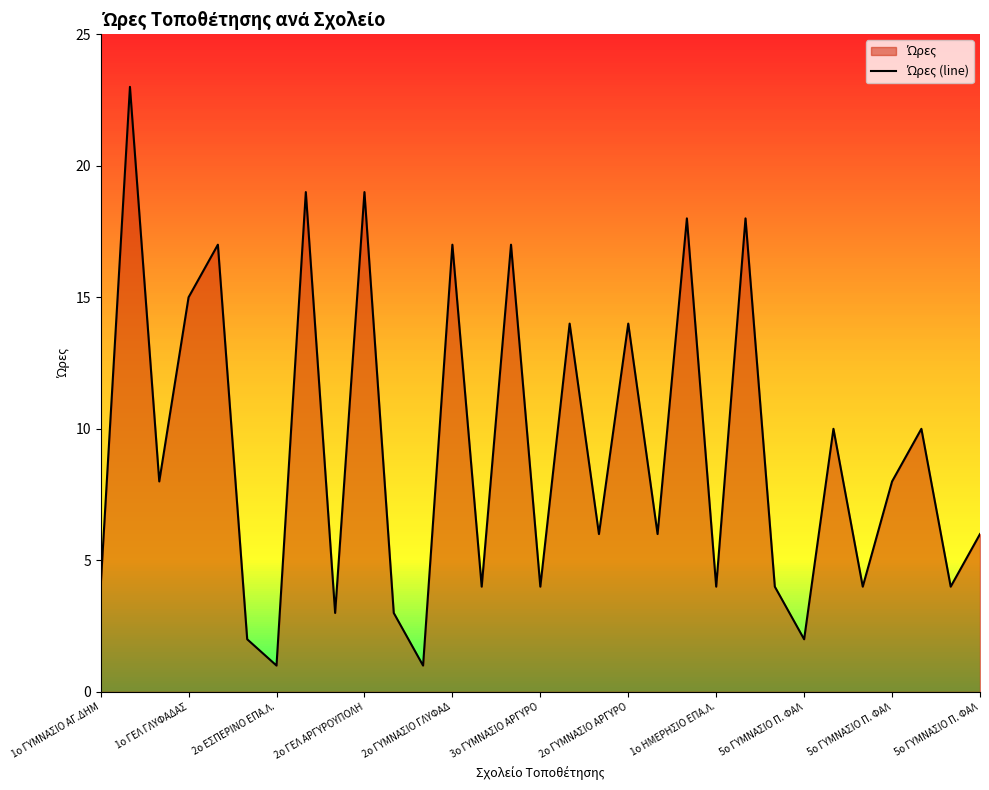

What value does the data have at 2ο ΓΥΜΝΑΣΙΟ ΓΛΥΦΑΔ?

17